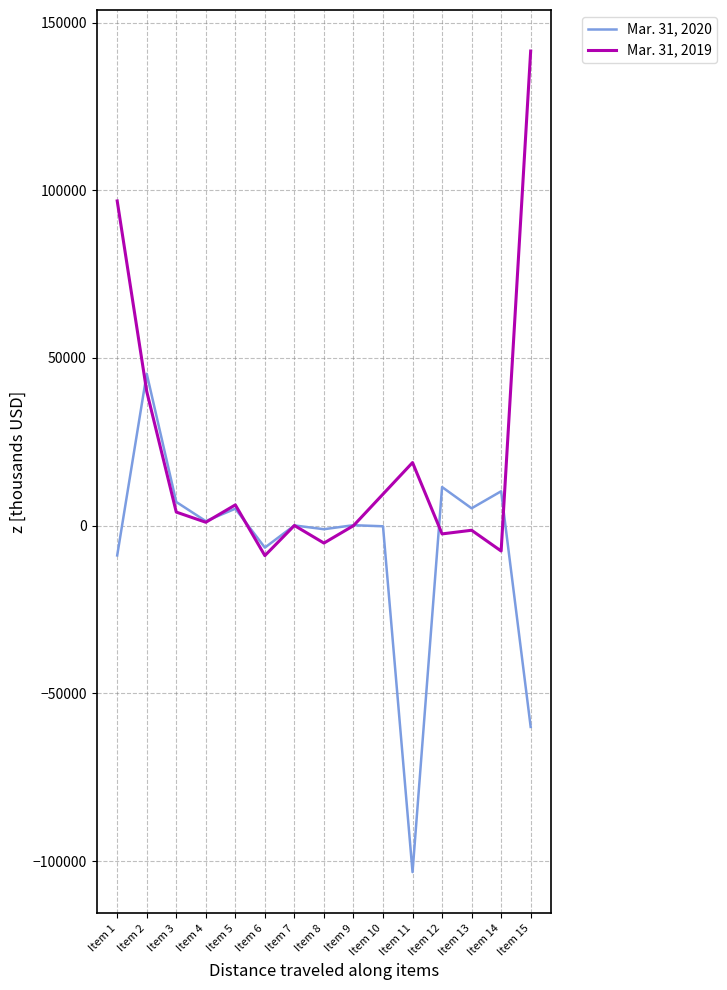

Which series changed the most between Item 1 and Item 14?

Mar. 31, 2019